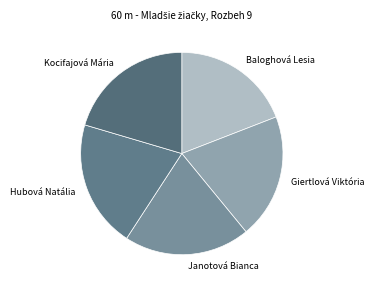

Which category has the smallest portion of the pie?

Baloghová Lesia